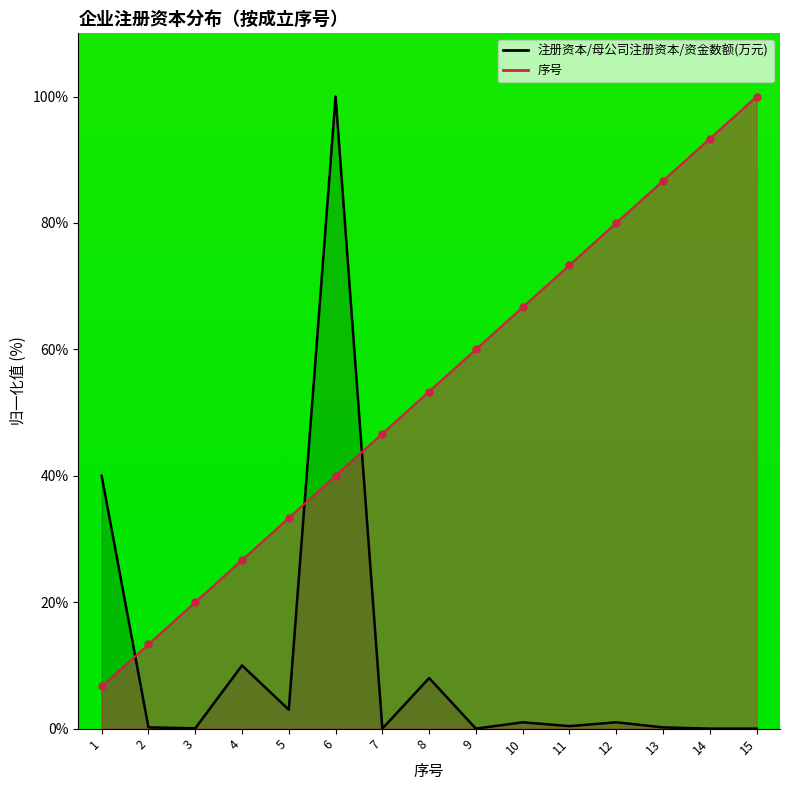

How many times do 注册资本/母公司注册资本/资金数额(万元) and 序号 cross each other?

3